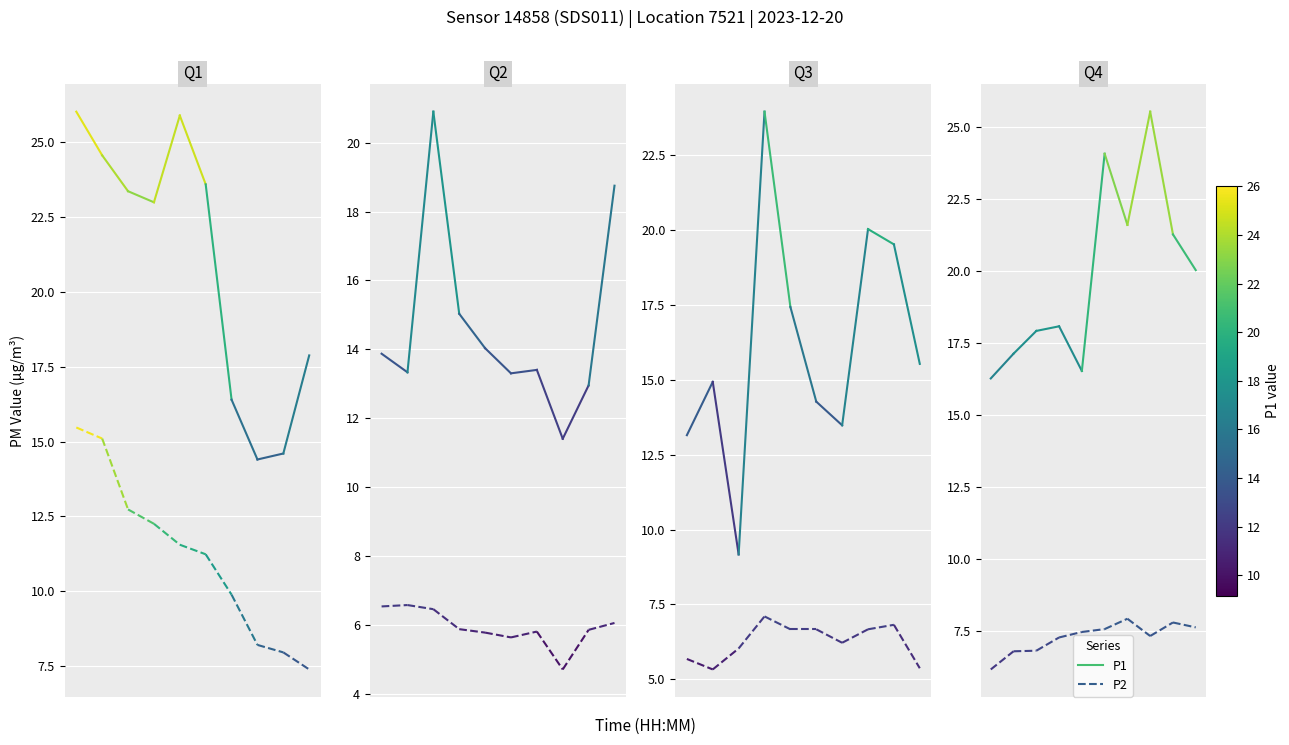

What are all the series names shown in the legend?

P1, P2